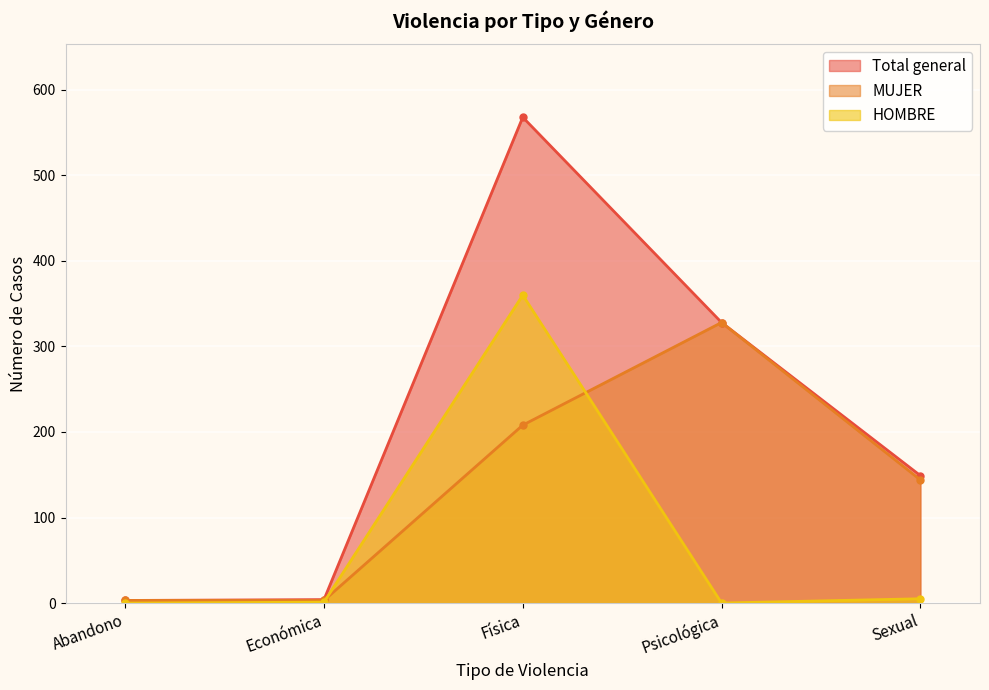

How many values in the HOMBRE series exceed 1?

2